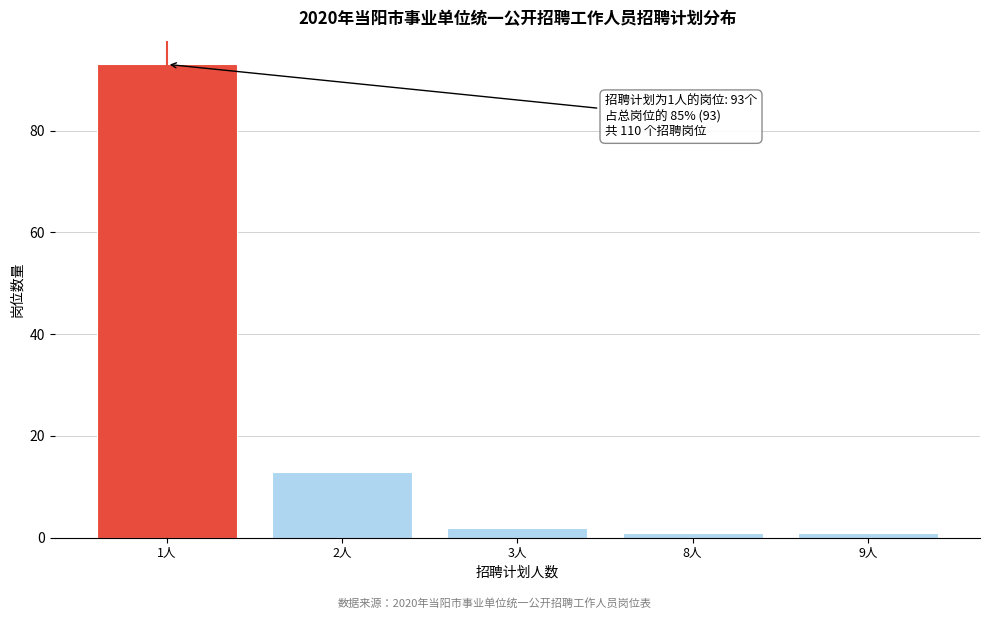

Reading left to right, extract all data points from this chart.

1人=93	2人=13	3人=2	8人=1	9人=1